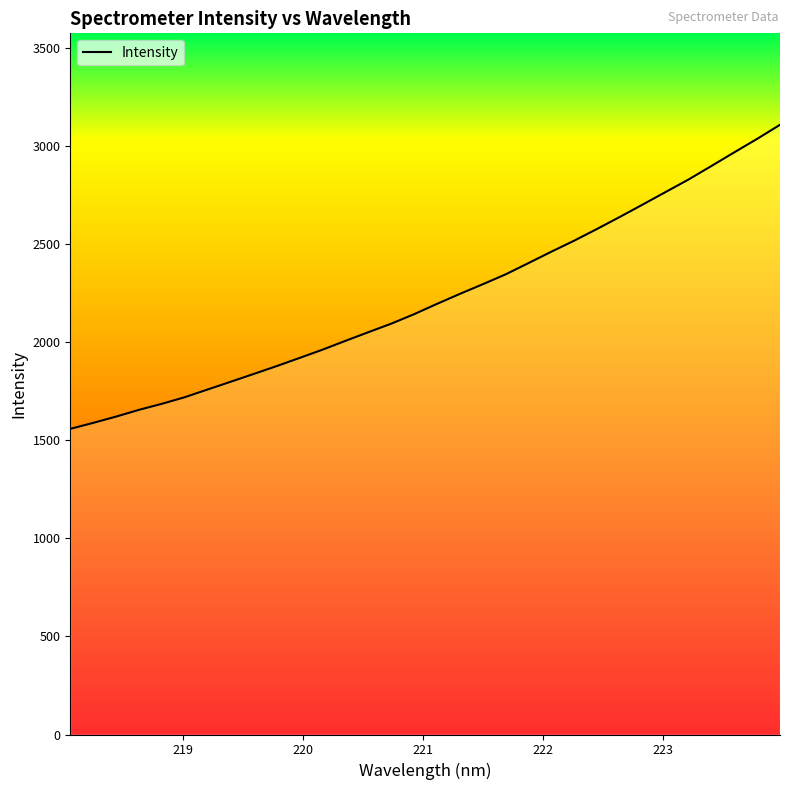

What is the minimum value shown in the chart?

1558.3